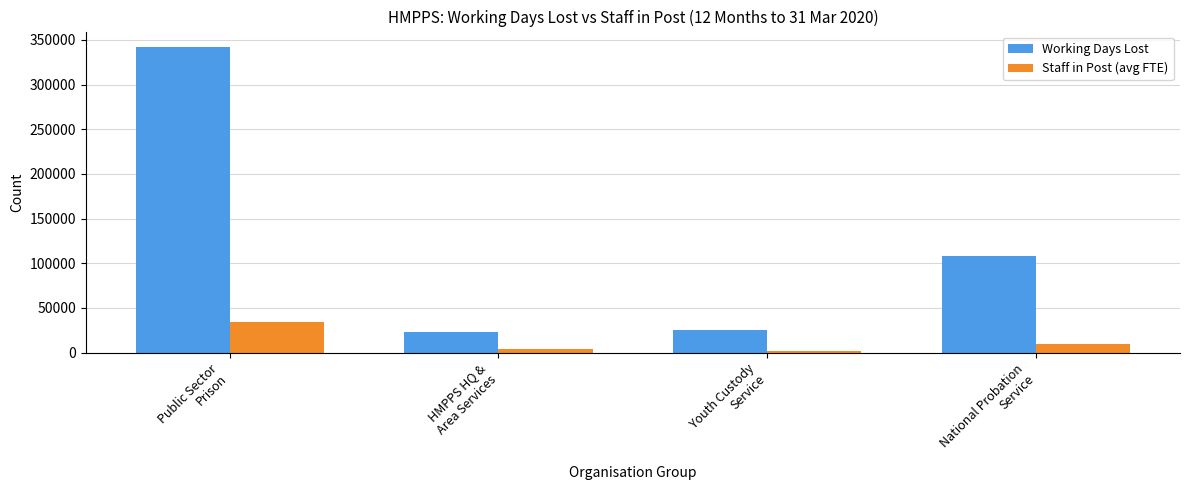

Is it true that Staff in Post (avg FTE) equals 44929.1 at Public Sector
Prison?

False